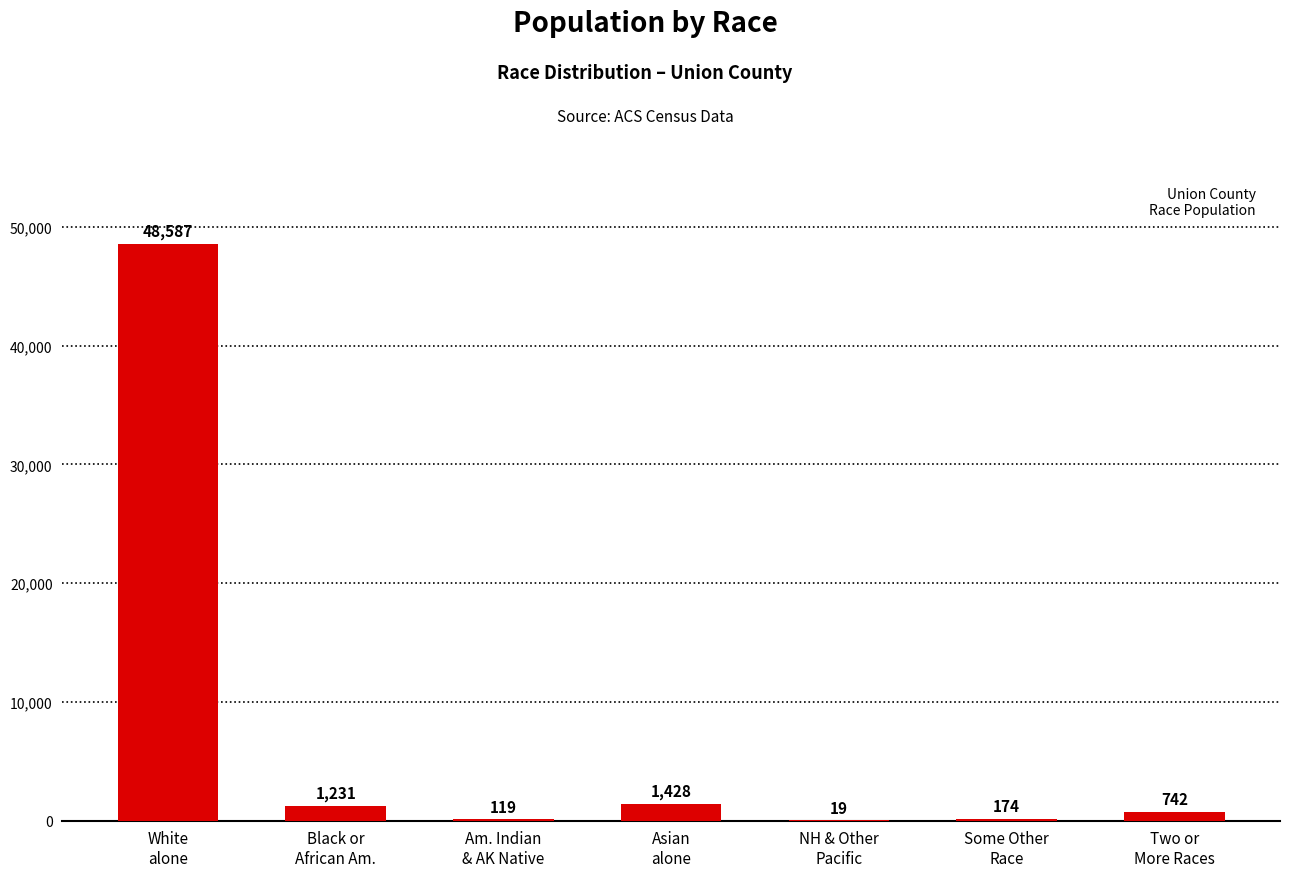

Approximately how many times larger is the value at Two or
More Races compared to Am. Indian
& AK Native?

6.2